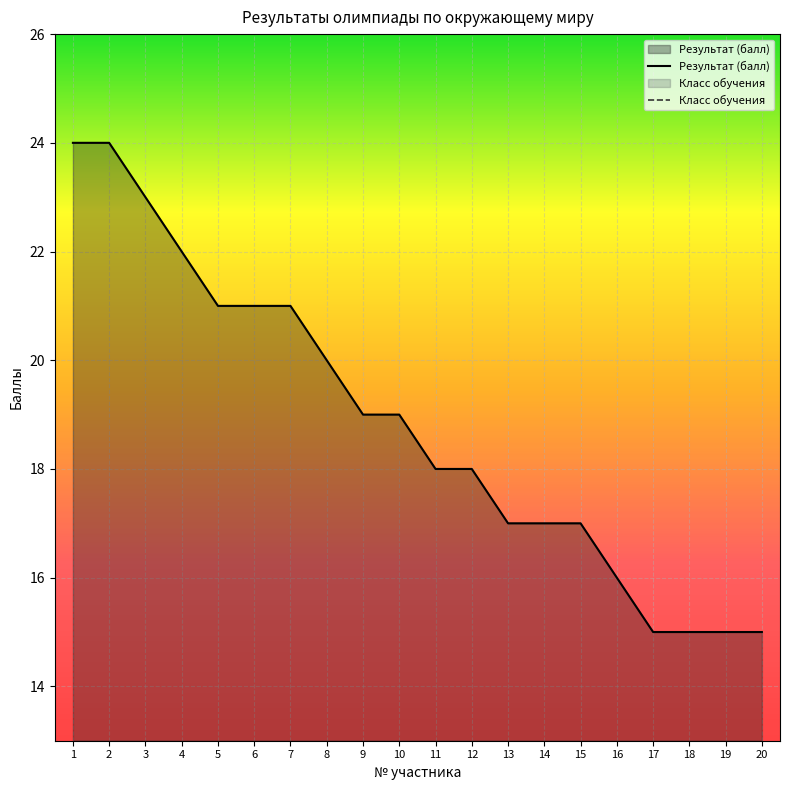

Which has a higher value, 7 or 18?

7